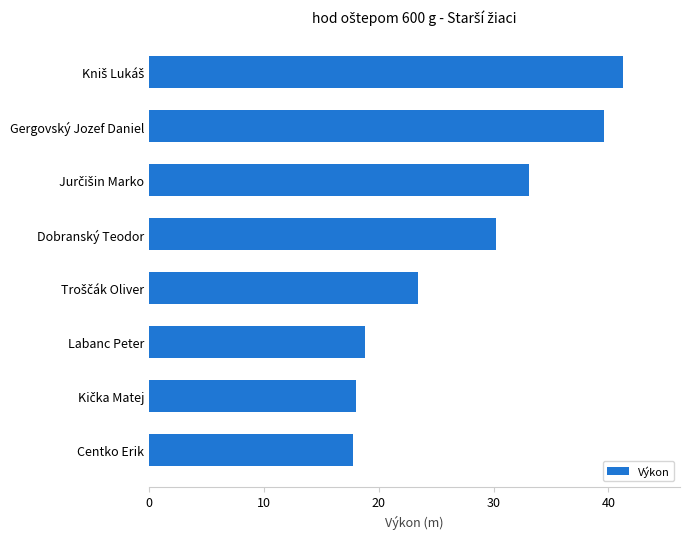

What is the sum of all values?

222.1